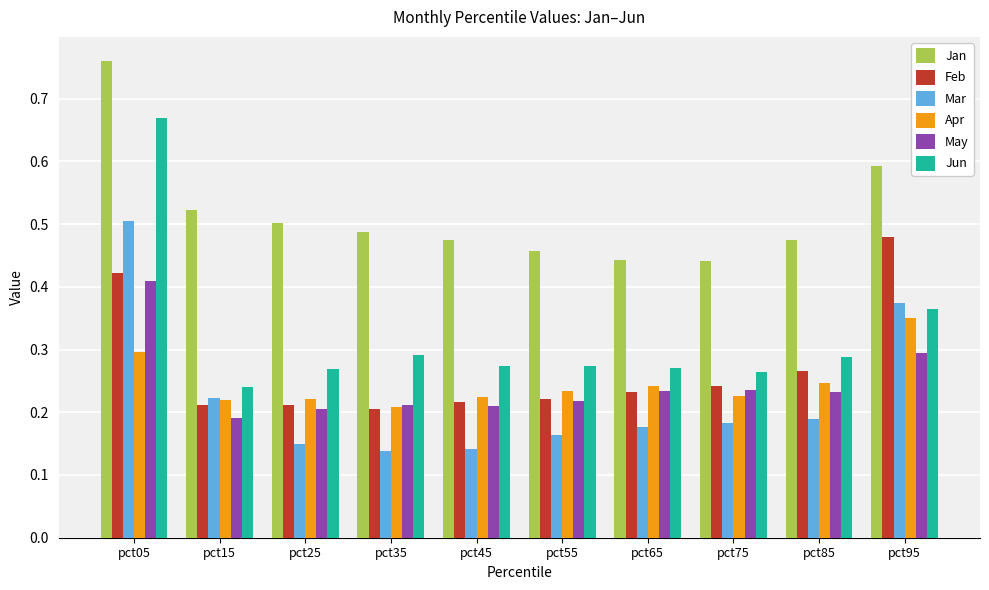

Which series has the largest range (max minus min)?

Jun